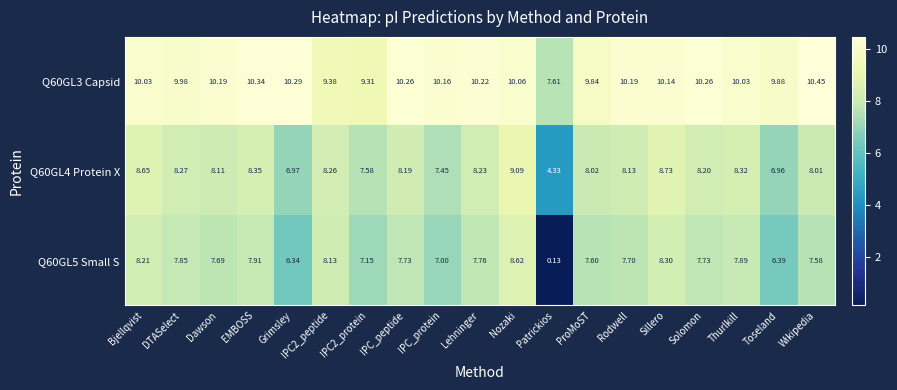

Where does the Q60GL4 Protein X series first go above 8?

Bjellqvist